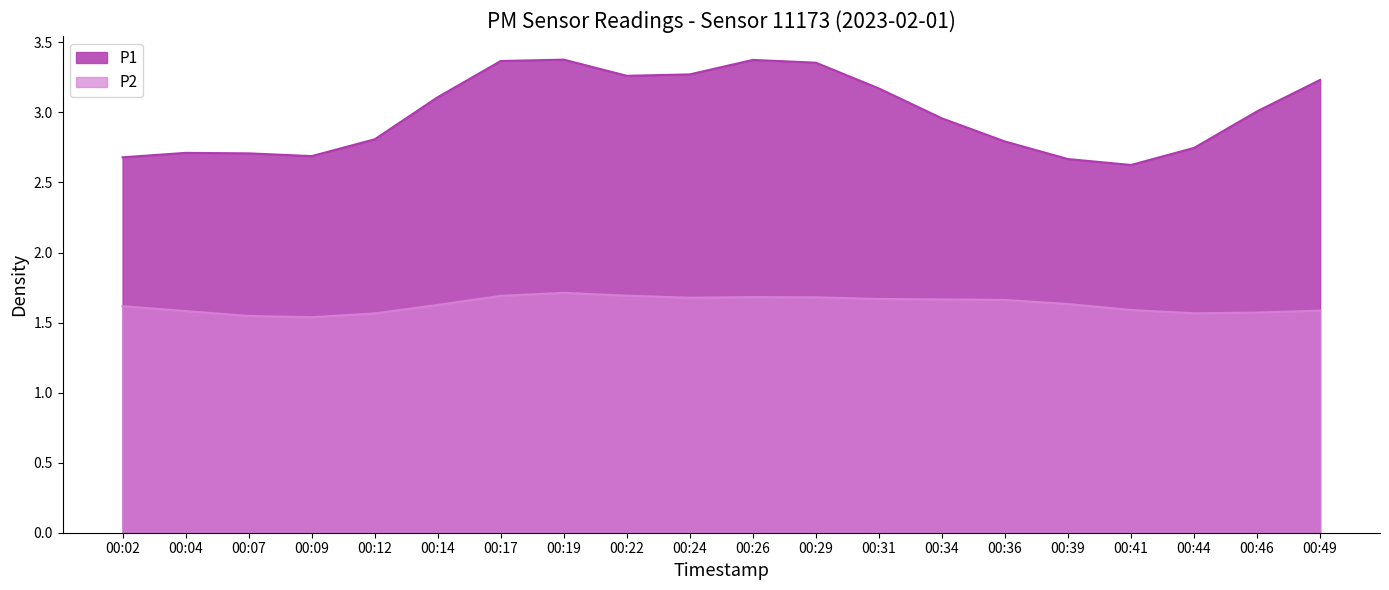

Is the value of P1 at 00:31 greater than the value of P2 at 00:09?

Yes